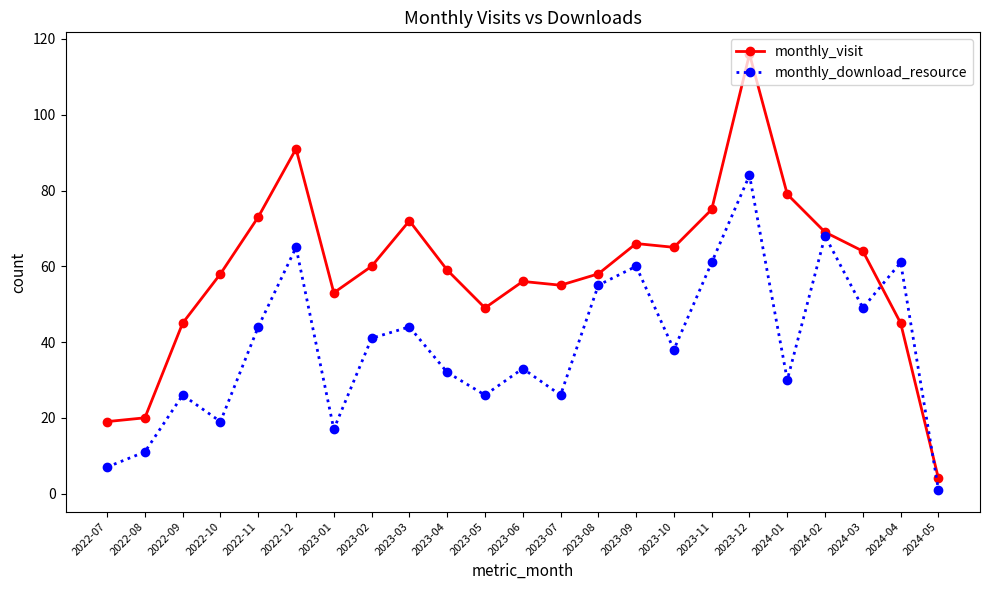

Count the number of data series in this chart.

2